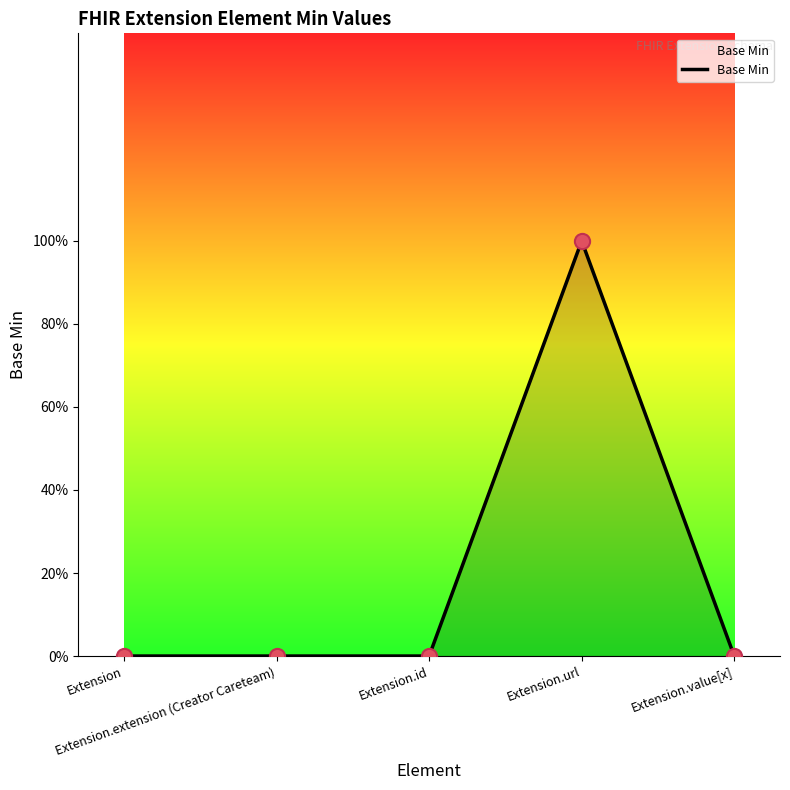

Which has a higher value, Extension.url or Extension.extension (Creator Careteam)?

Extension.url